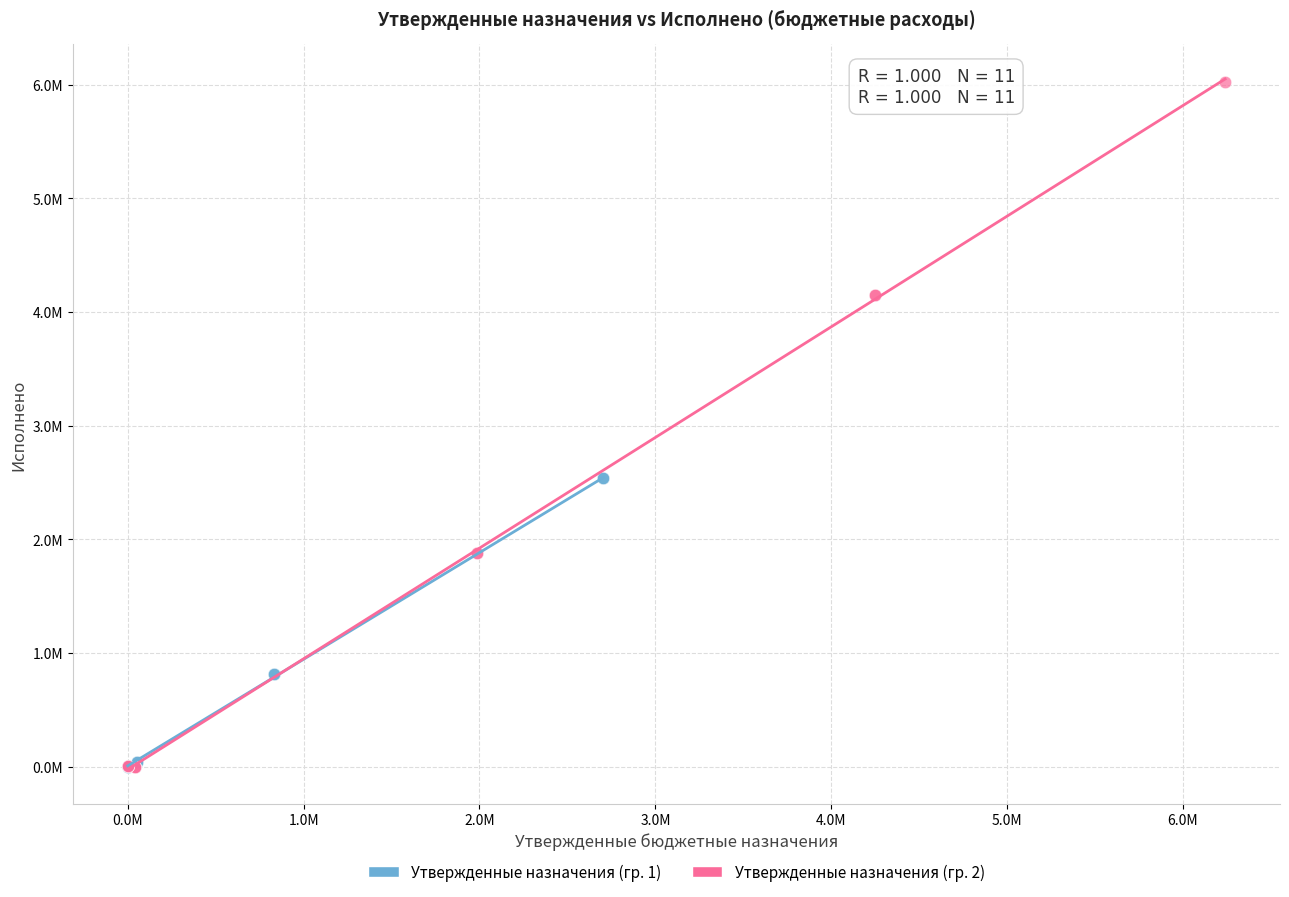

Which series contains the highest Y value?

Утвержденные назначения (гр. 2)